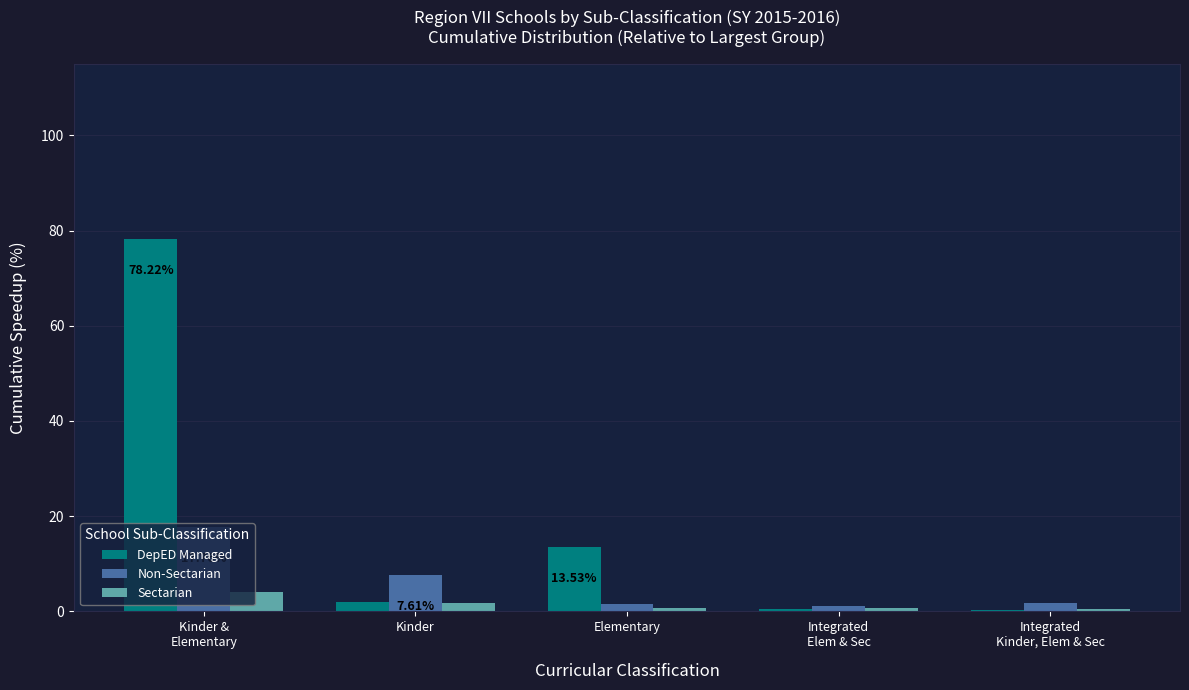

What value does the Non-Sectarian series have at Integrated
Kinder, Elem & Sec?

1.7